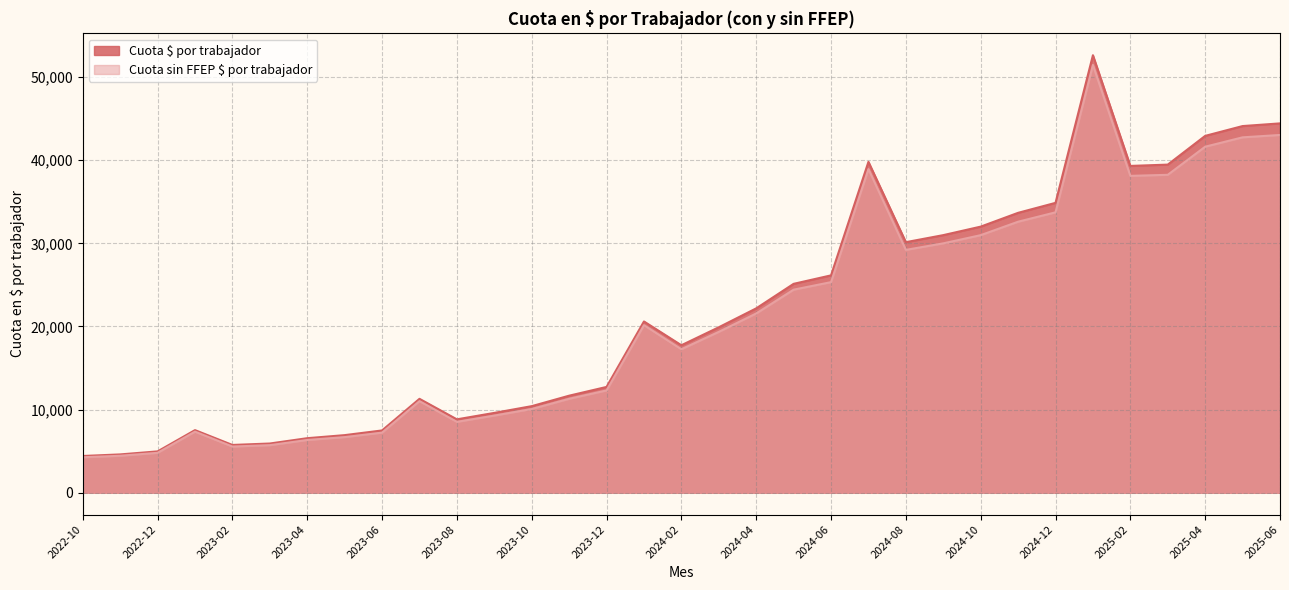

What is the spread (max minus min) of values at 2024-10?

1026.0